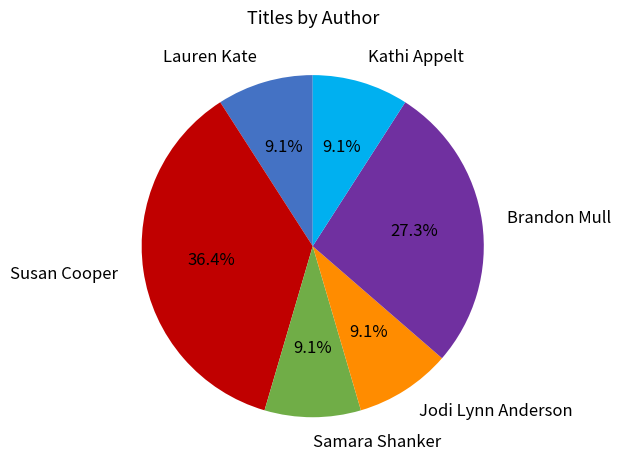

What percentage is the Lauren Kate slice, to the nearest percent?

9%